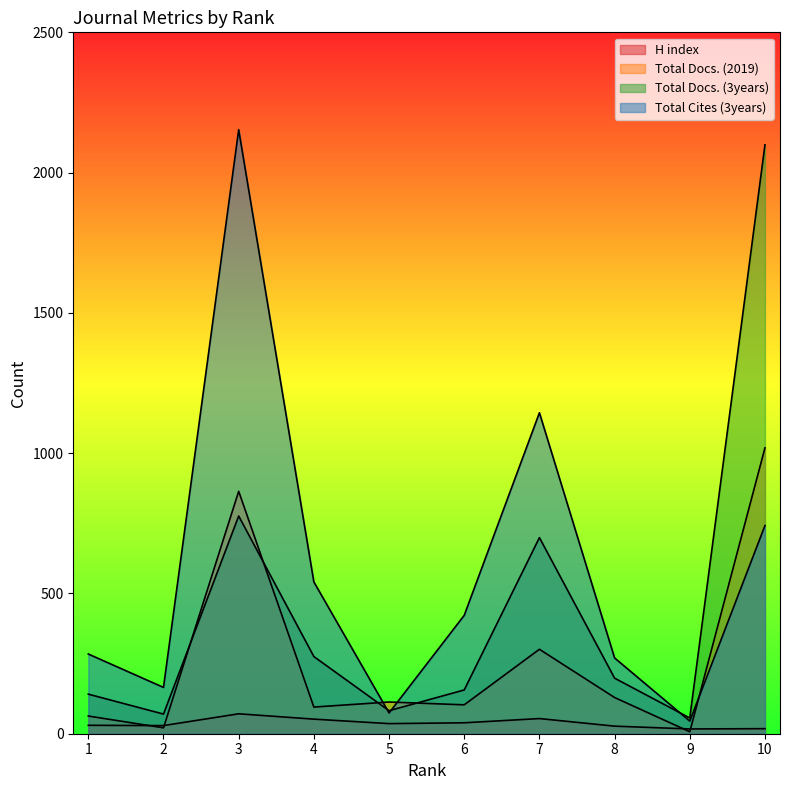

How many intersections are there between Total Docs. (3years) and Total Cites (3years)?

3